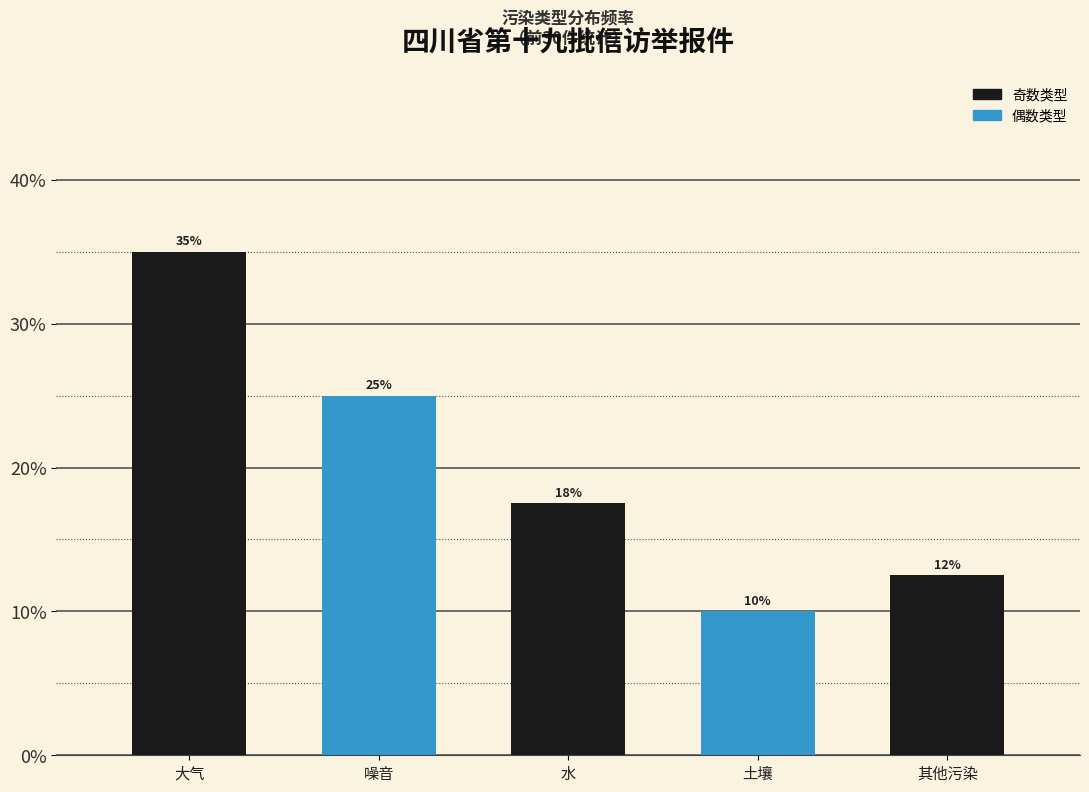

What is the change in value from 大气 to 噪音?

-10.0